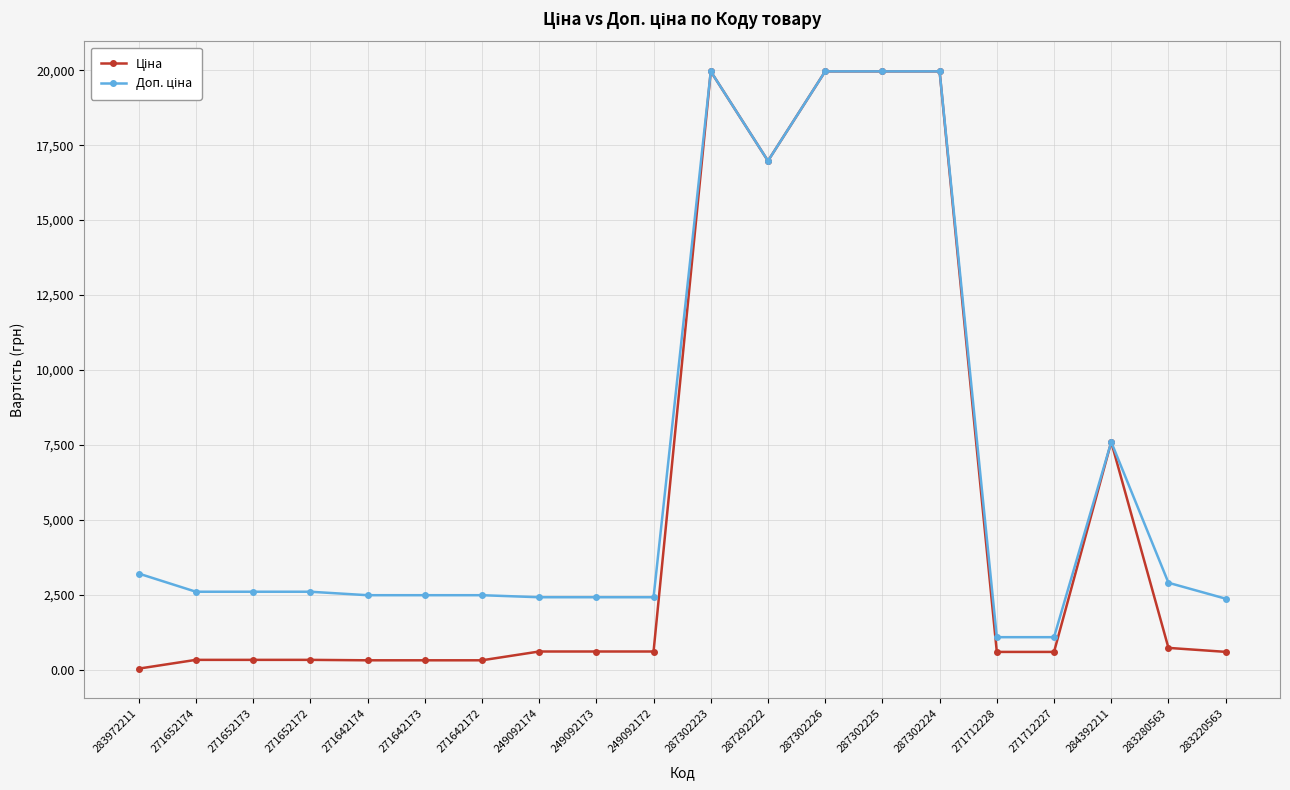

Is this an area chart (filled region under the line)?

No